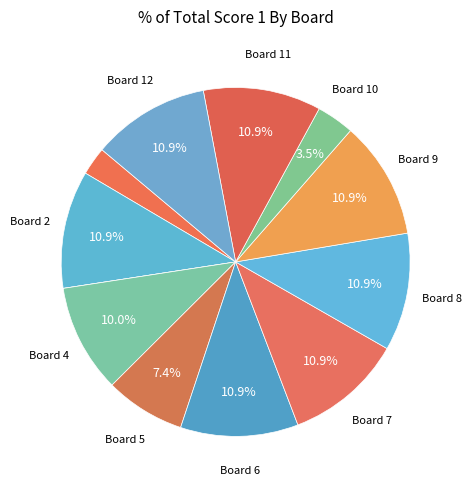

Does any single category account for the majority?

No